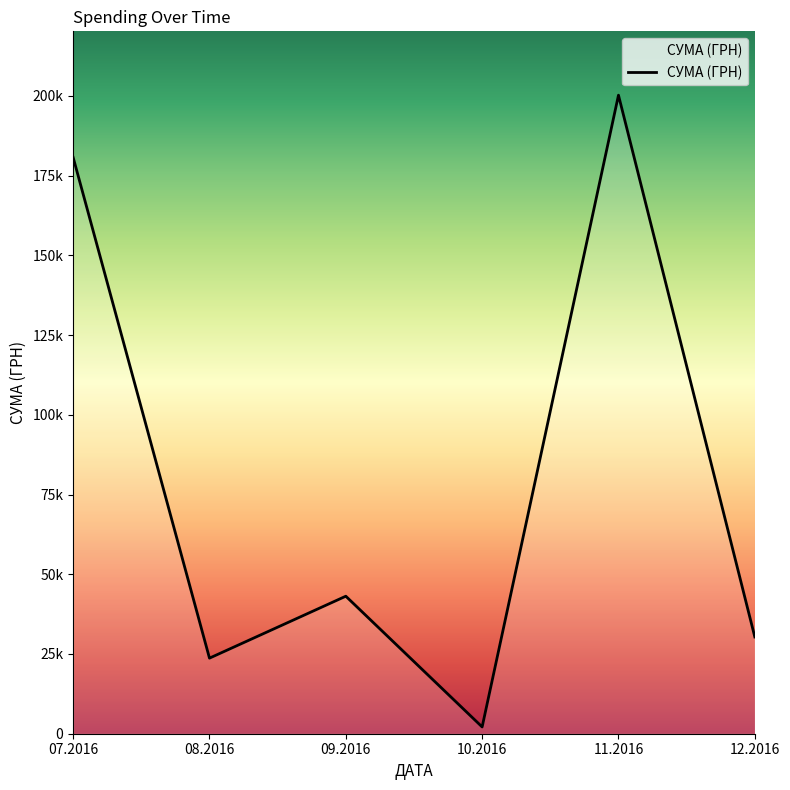

Rank the categories by value from lowest to highest.

10.2016, 08.2016, 12.2016, 09.2016, 07.2016, 11.2016